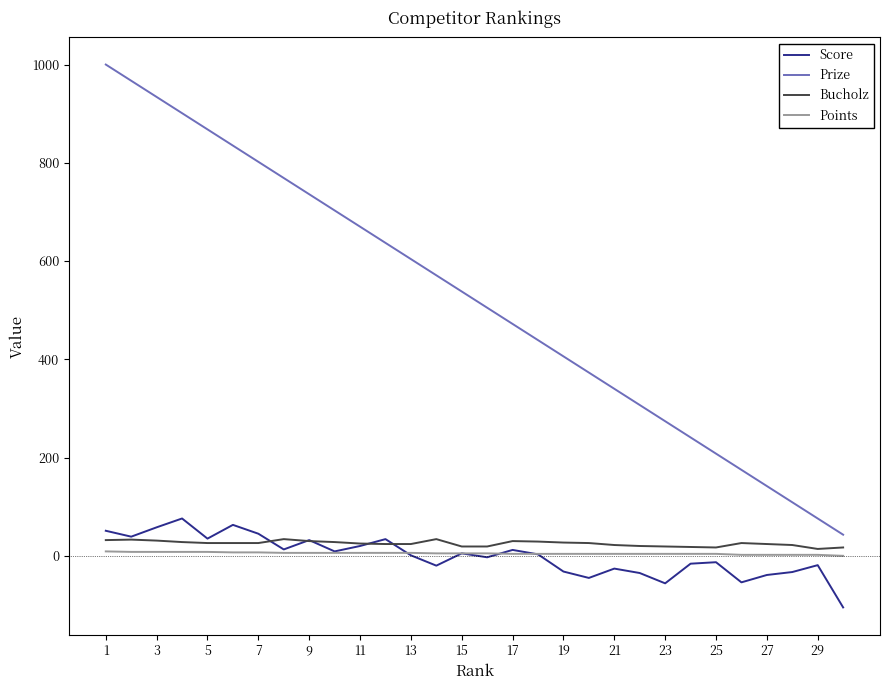

At how many categories does at least one series exceed 628?

12